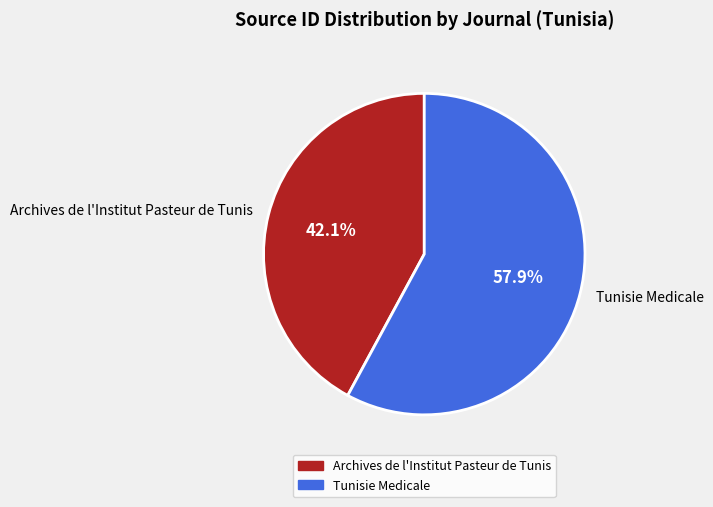

Does Tunisie Medicale account for over 50% of the chart?

Yes